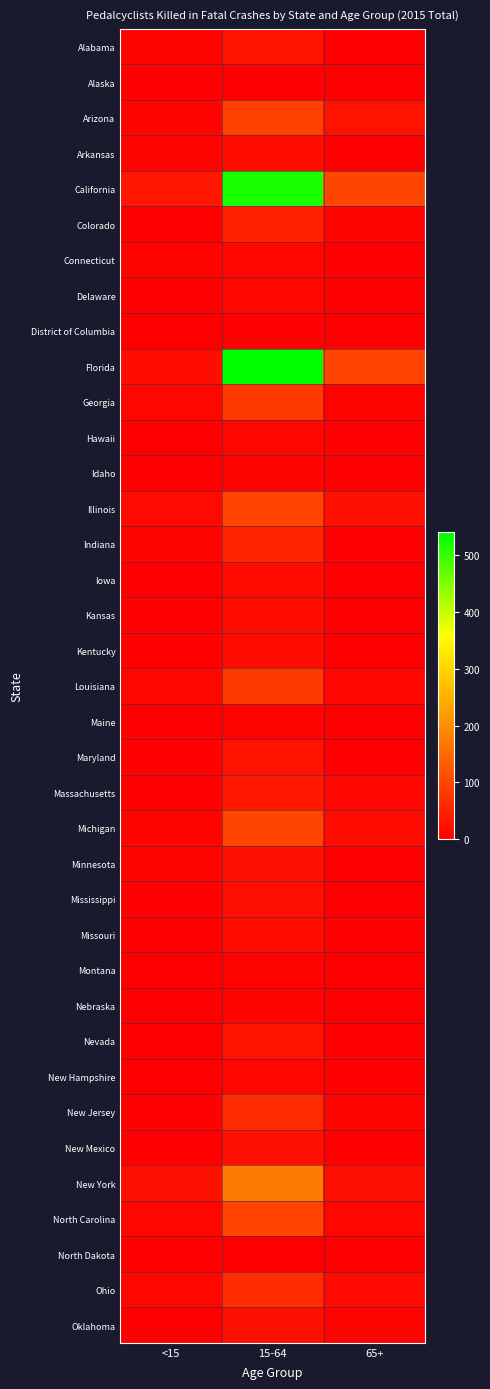

Which has a higher value, 65+ or <15?

<15